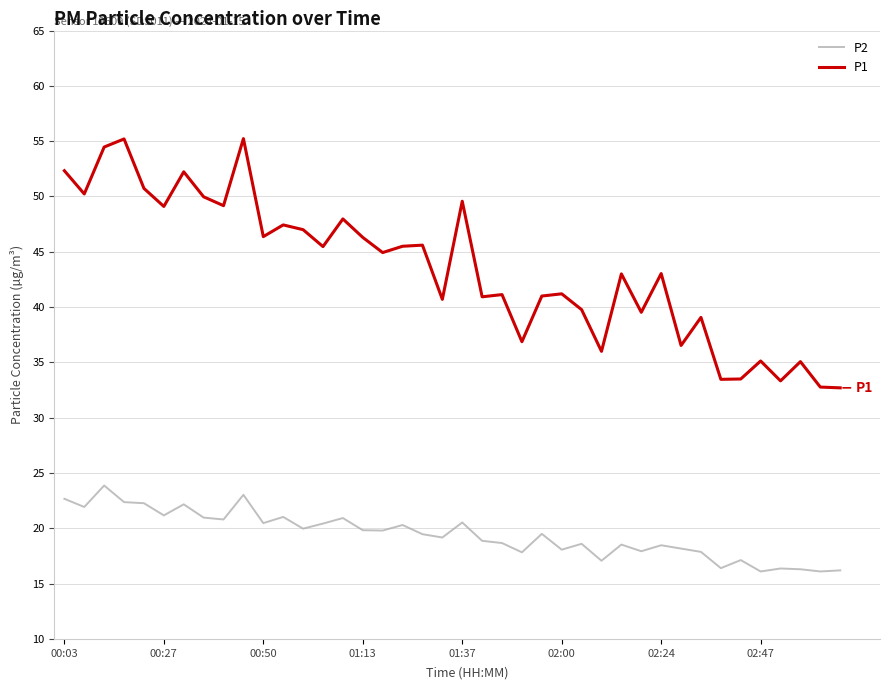

List the series in order of their peak value, lowest first.

P2, P1